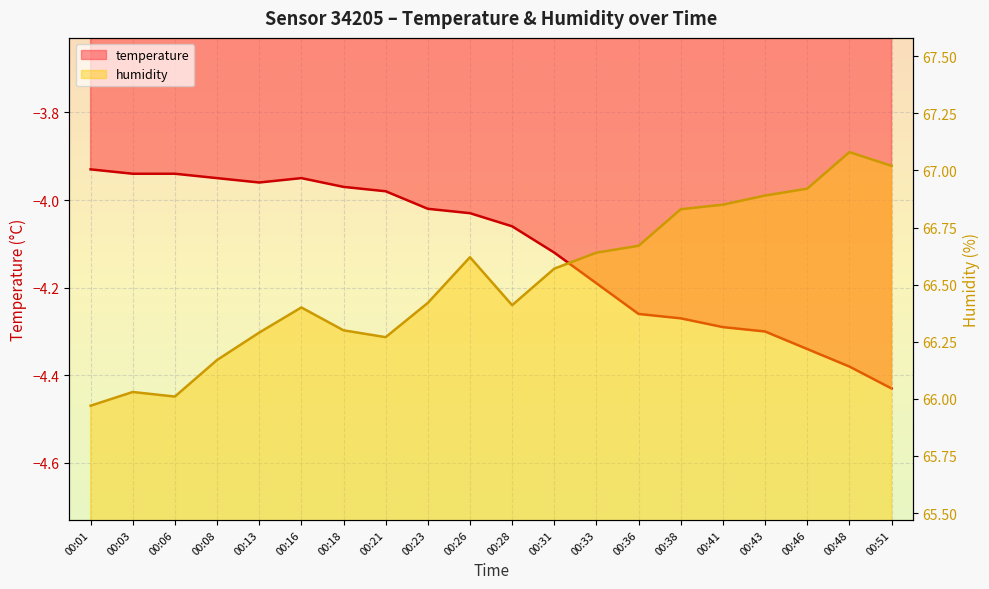

Where is the first local maximum for temperature?

00:16